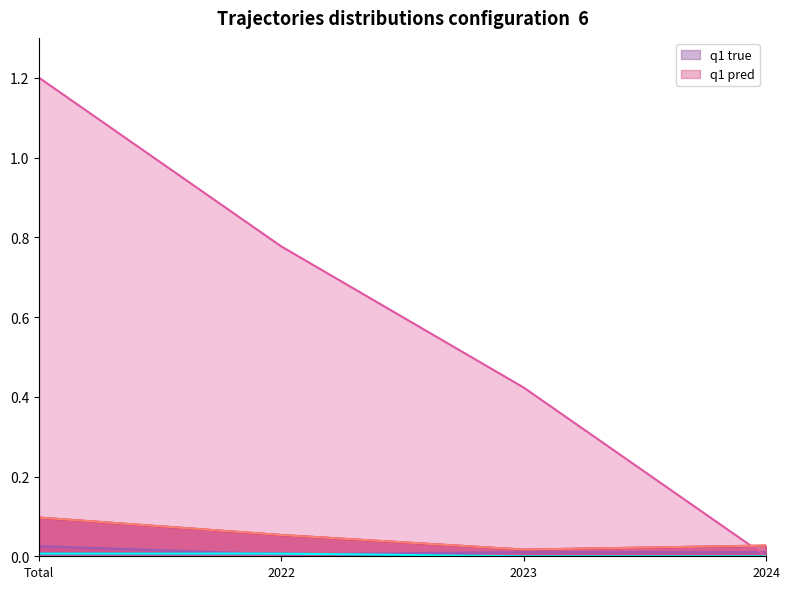

Rank the series by their average value, from lowest to highest.

q1 true, q1 pred